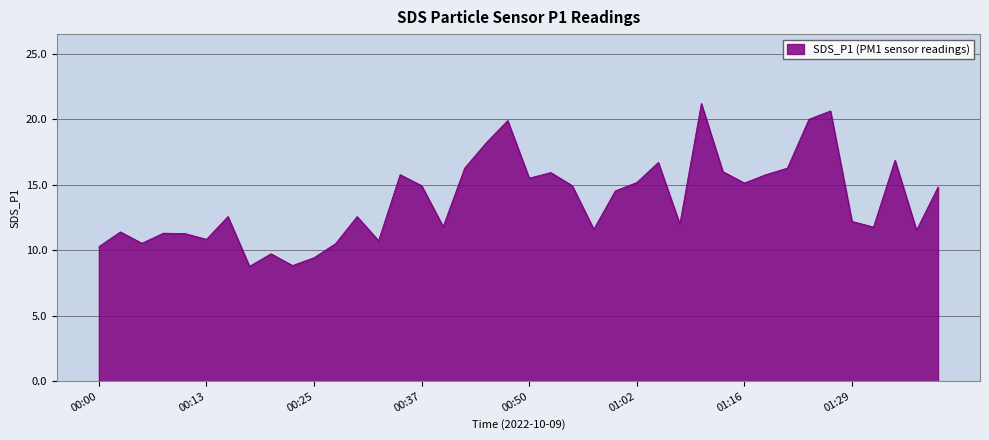

What is the greatest value displayed?

21.2